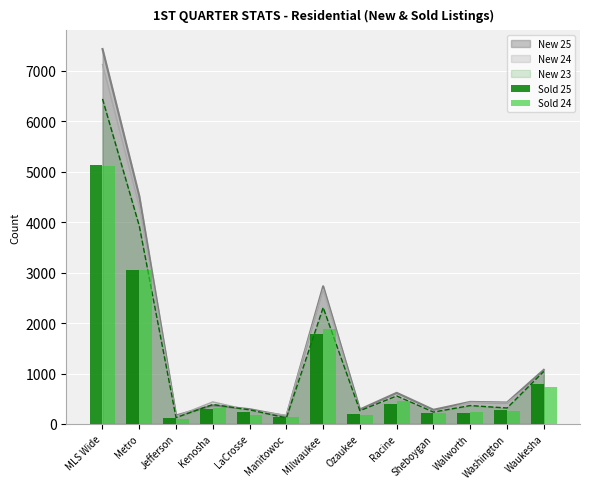

How many data points in Sold 24 are above 262?

6